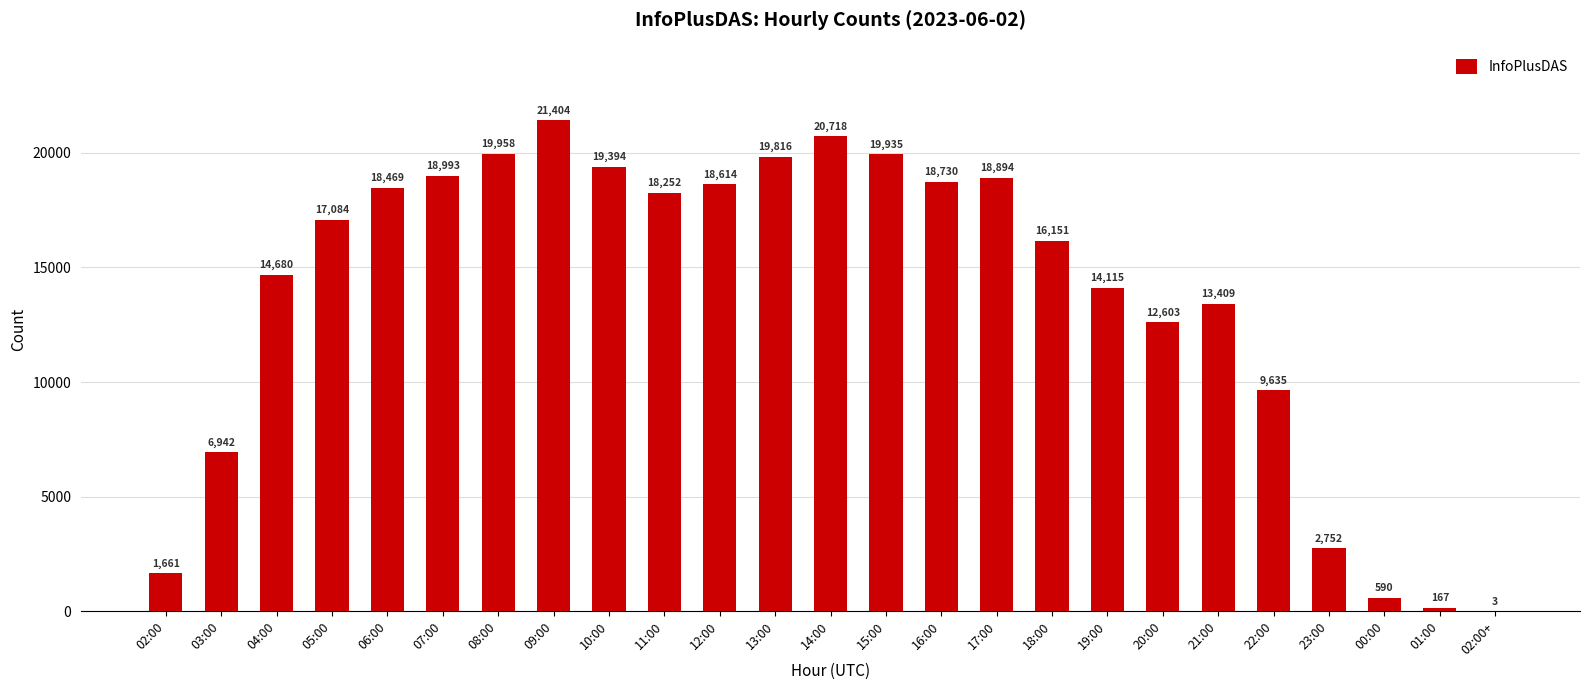

Where is the data nearest to the value 10703?

22:00